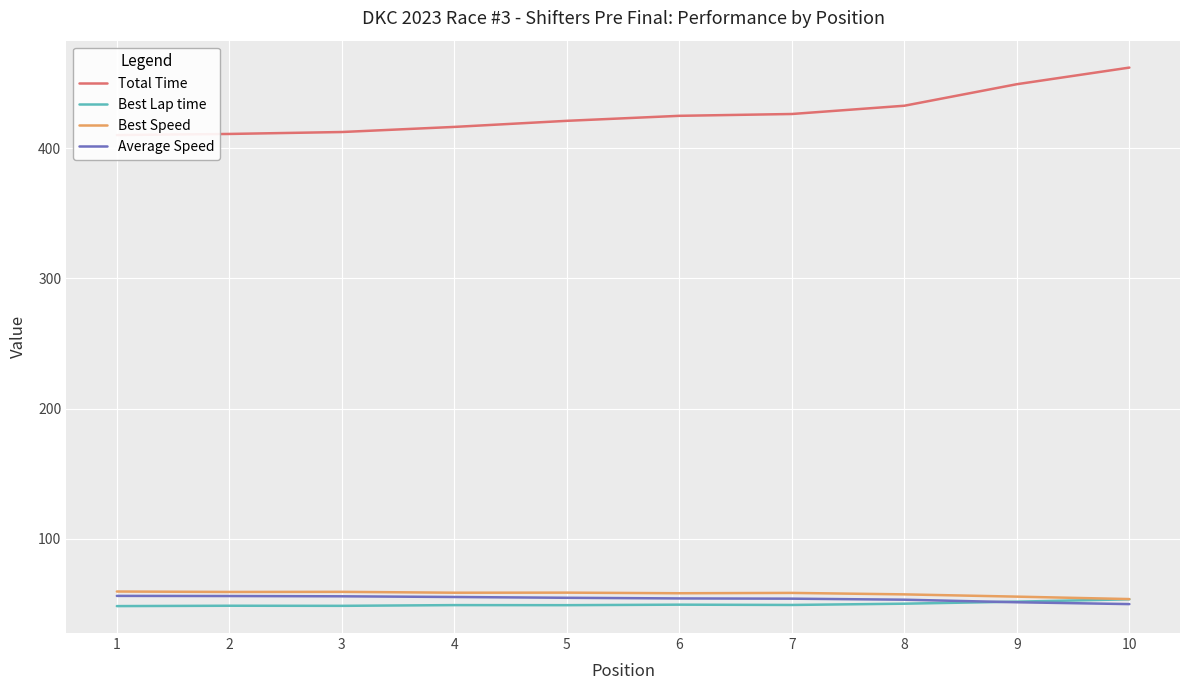

The value of Total Time at 10 is 461.8. True or false?

True